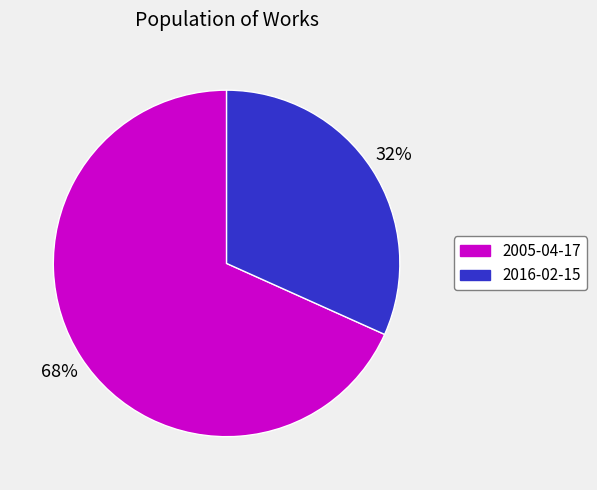

True or false: 2005-04-17 accounts for 82% of the total.

False